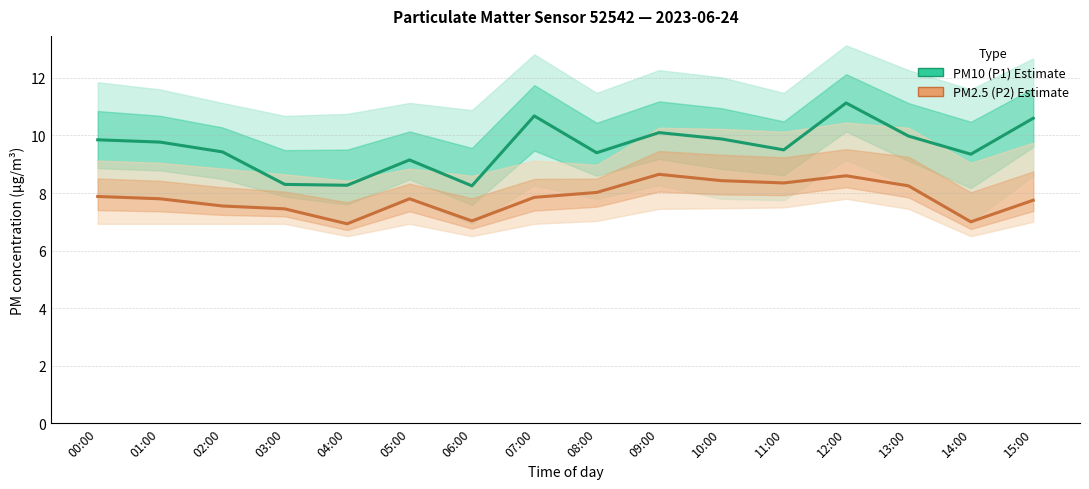

Is it true that PM10 (P1) — Estimate equals 18.9 at 07:00?

False